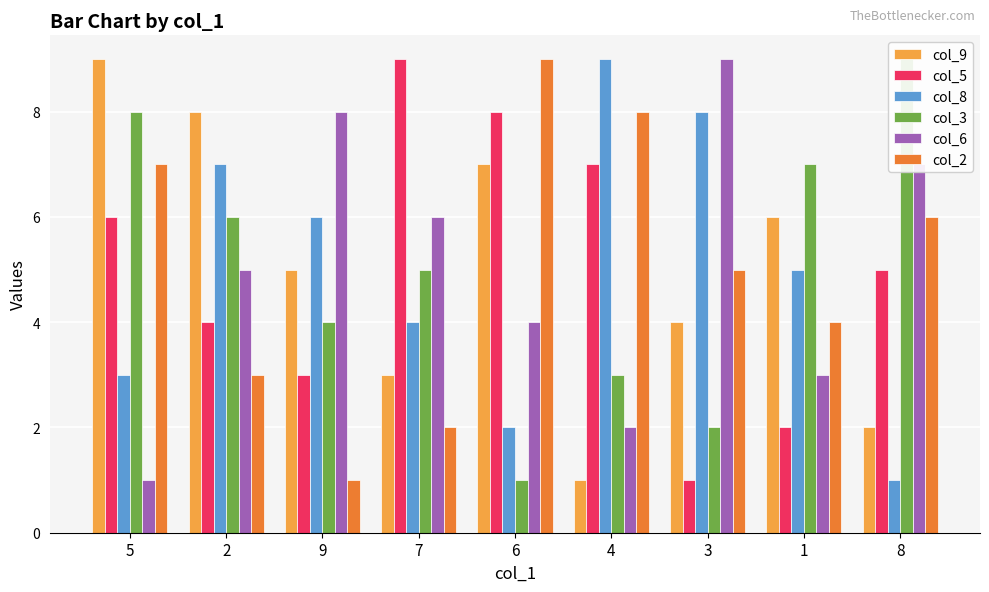

At which label does col_2 reach its minimum?

9